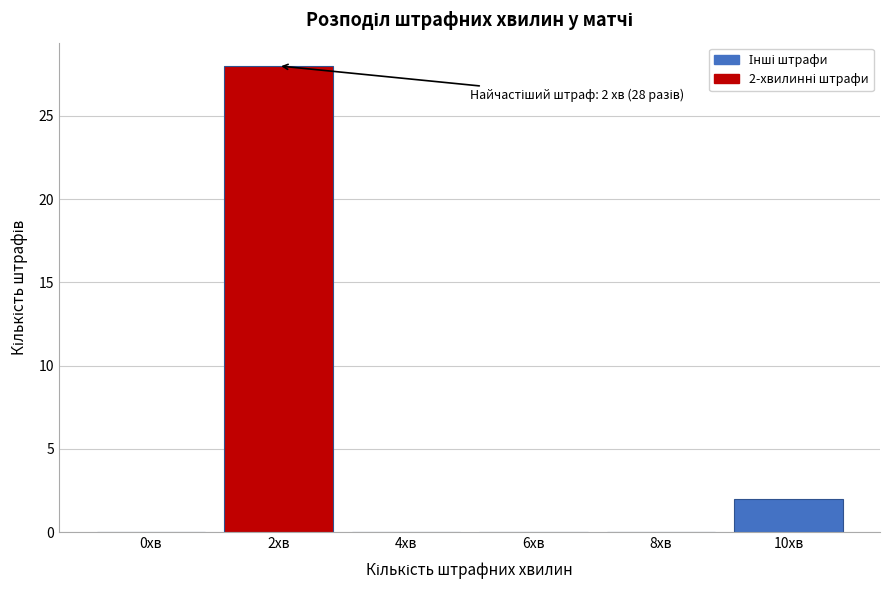

Reading left to right, what are all the values shown in this chart?

0хв=0	2хв=28	4хв=0	6хв=0	8хв=0	10хв=2